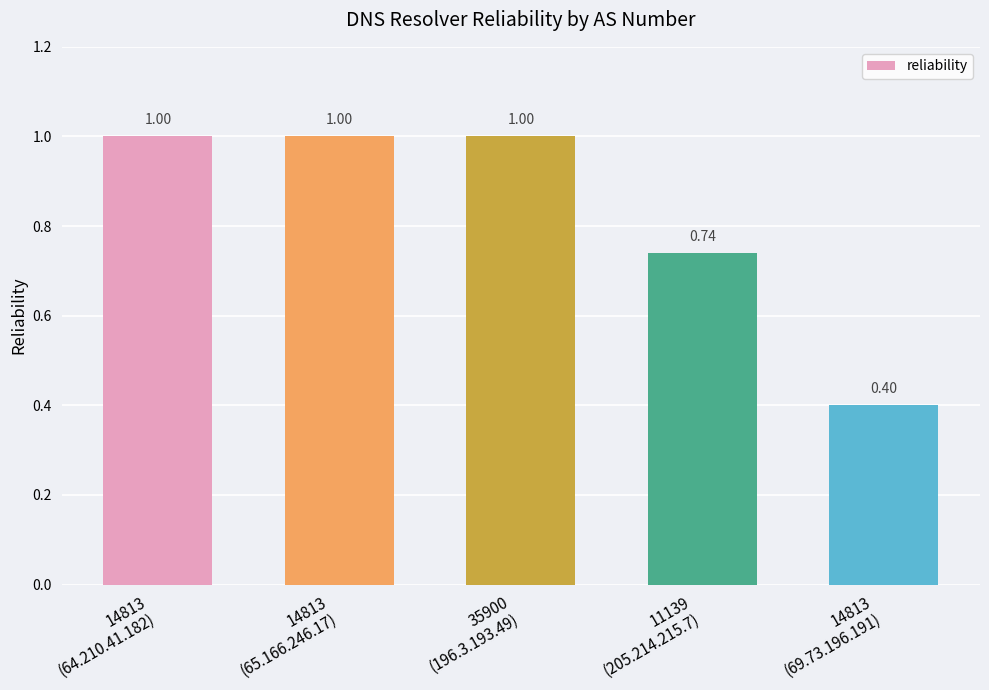

What is the average value?

0.8